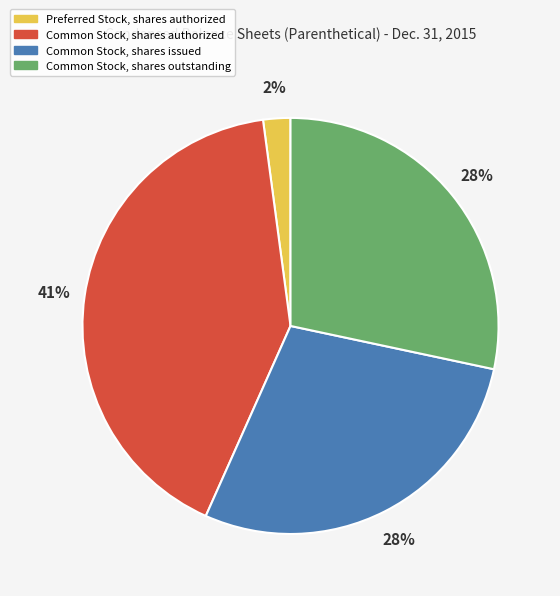

Count the number of slices in the pie.

4